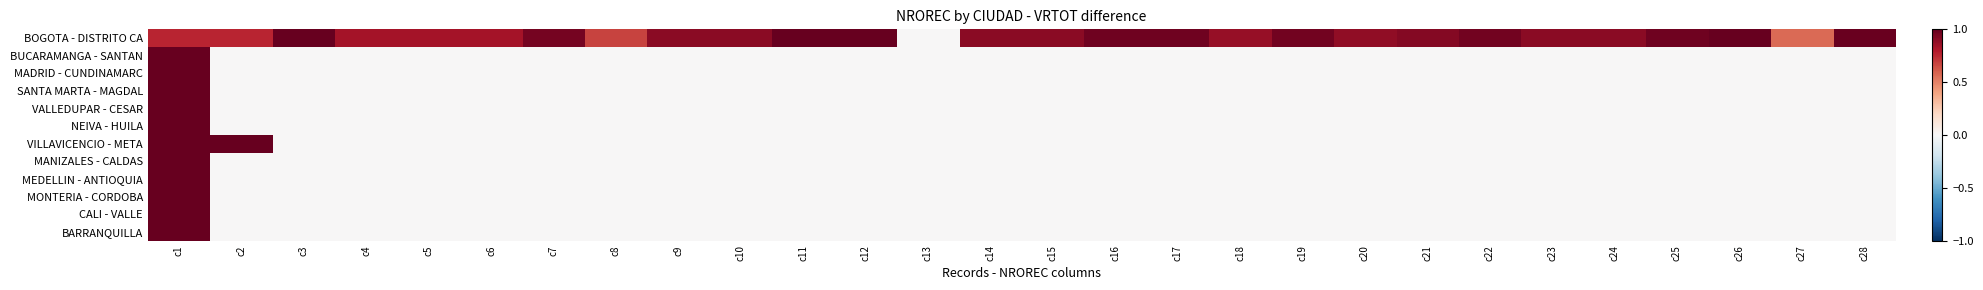

At c5, list the series in order from smallest to largest.

BUCARAMANGA - SANTAN, MADRID - CUNDINAMARC, SANTA MARTA - MAGDAL, VALLEDUPAR - CESAR, NEIVA - HUILA, VILLAVICENCIO - META, MANIZALES - CALDAS, MEDELLIN - ANTIOQUIA, MONTERIA - CORDOBA, CALI - VALLE, BARRANQUILLA, BOGOTA - DISTRITO CA